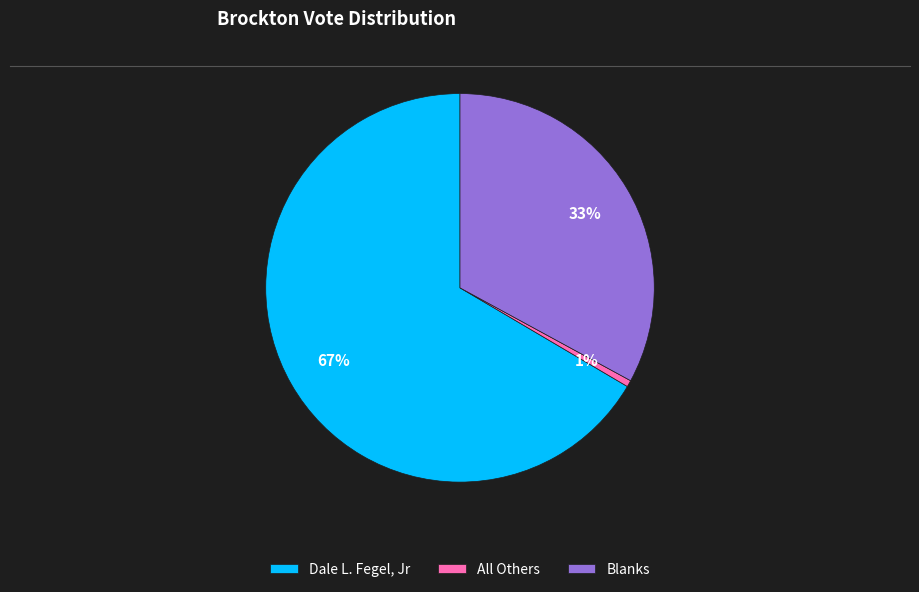

Combined, do Dale L. Fegel, Jr and All Others account for over 50%?

Yes